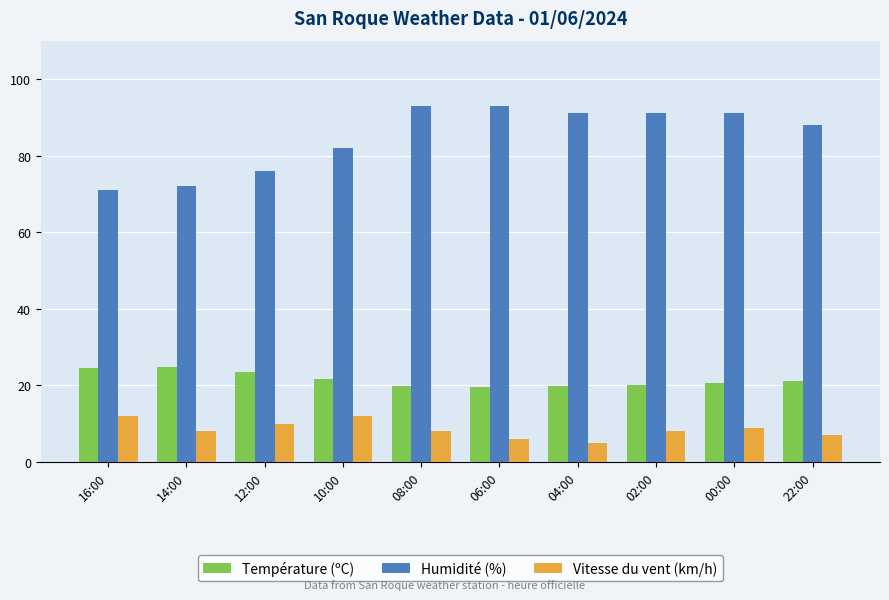

Where is Humidité (%) nearest to the value 82?

10:00